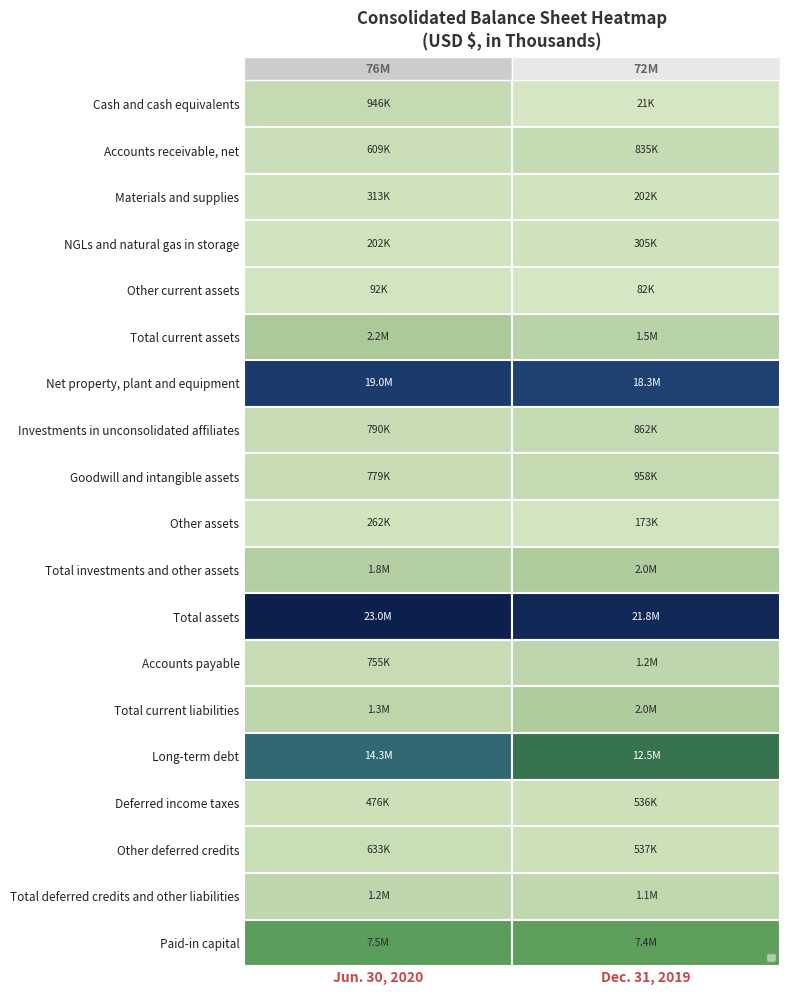

Between Dec. 31, 2019 and Jun. 30, 2020, which is larger?

Jun. 30, 2020